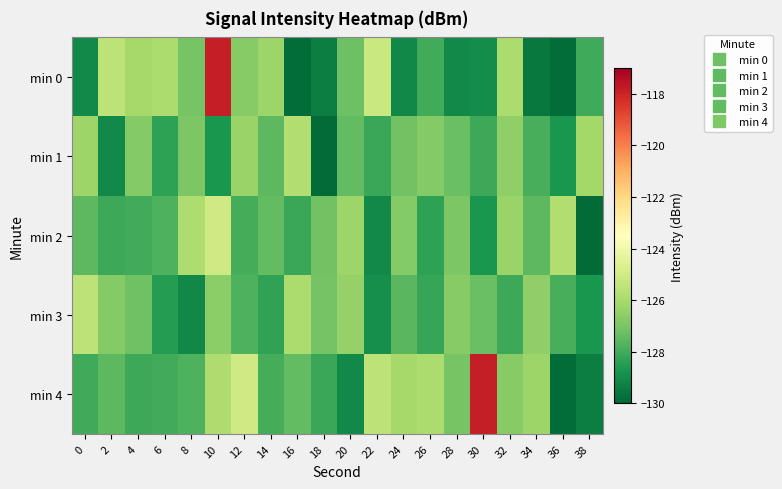

Reading right to left, transcribe all the data shown in this chart.

min 0: 38=-128.1	36=-129.8	34=-129.5	32=-125.9	30=-128.9	28=-129.1	26=-128.0	24=-129.1	22=-125.2	20=-127.2	18=-129.4	16=-129.8	14=-126.3	12=-126.7	10=-117.9	8=-127.0	6=-125.9	4=-126.1	2=-125.5	0=-129.1
min 1: 38=-126.1	36=-128.7	34=-127.9	32=-126.5	30=-128.1	28=-127.3	26=-126.8	24=-127.1	22=-128.2	20=-127.5	18=-129.9	16=-125.8	14=-127.6	12=-126.3	10=-128.7	8=-126.9	6=-128.4	4=-126.8	2=-129.0	0=-126.2
min 2: 38=-129.9	36=-125.8	34=-127.6	32=-126.3	30=-128.7	28=-126.9	26=-128.4	24=-126.8	22=-129.0	20=-126.2	18=-127.1	16=-128.2	14=-127.5	12=-127.9	10=-125.0	8=-125.9	6=-127.8	4=-128.0	2=-128.1	0=-127.5
min 3: 38=-128.7	36=-127.9	34=-126.5	32=-128.1	30=-127.3	28=-126.7	26=-128.2	24=-127.6	22=-128.9	20=-126.4	18=-127.1	16=-125.9	14=-128.3	12=-127.8	10=-126.6	8=-129.1	6=-128.5	4=-127.2	2=-126.8	0=-125.5
min 4: 38=-129.4	36=-129.8	34=-126.3	32=-126.7	30=-117.9	28=-127.0	26=-125.9	24=-126.1	22=-125.5	20=-129.1	18=-128.2	16=-127.5	14=-127.9	12=-125.0	10=-125.9	8=-127.8	6=-128.0	4=-128.1	2=-127.5	0=-128.1